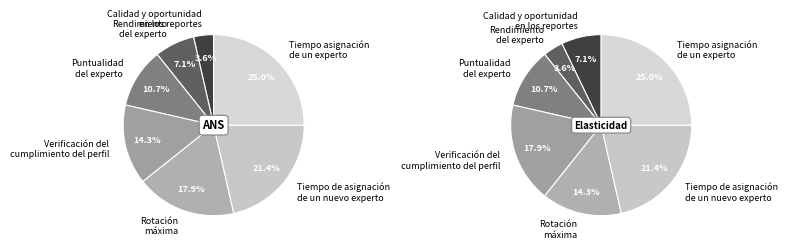

Does Puntualidad
del experto represent more than half of the total?

No